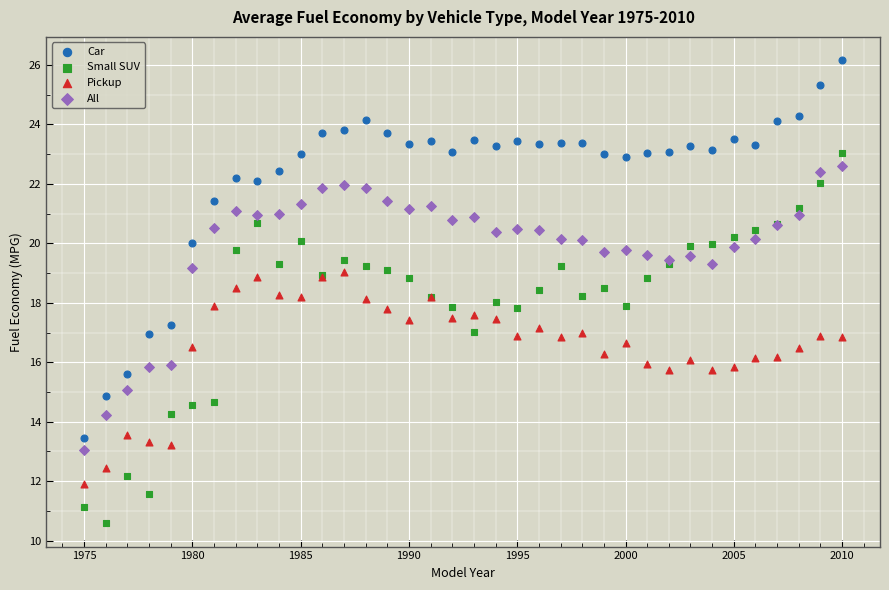

Which series reaches the maximum Y coordinate?

Car